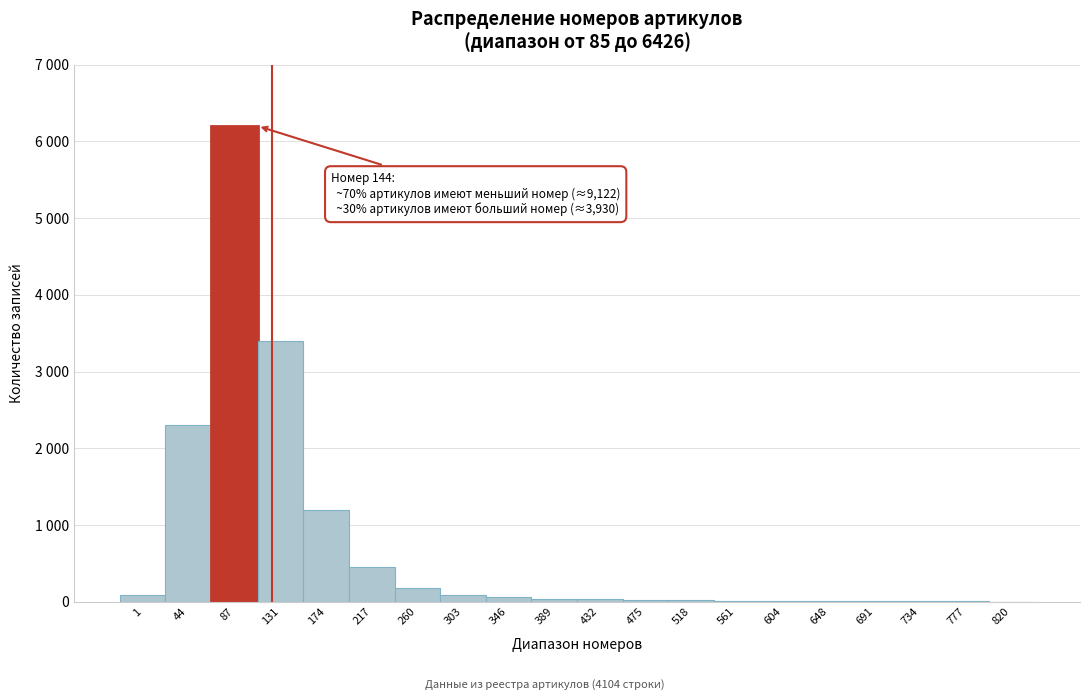

Are the bars horizontal?

No